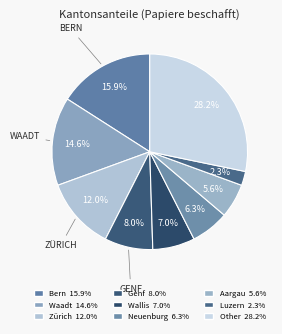

What is the largest slice in the pie chart?

Other